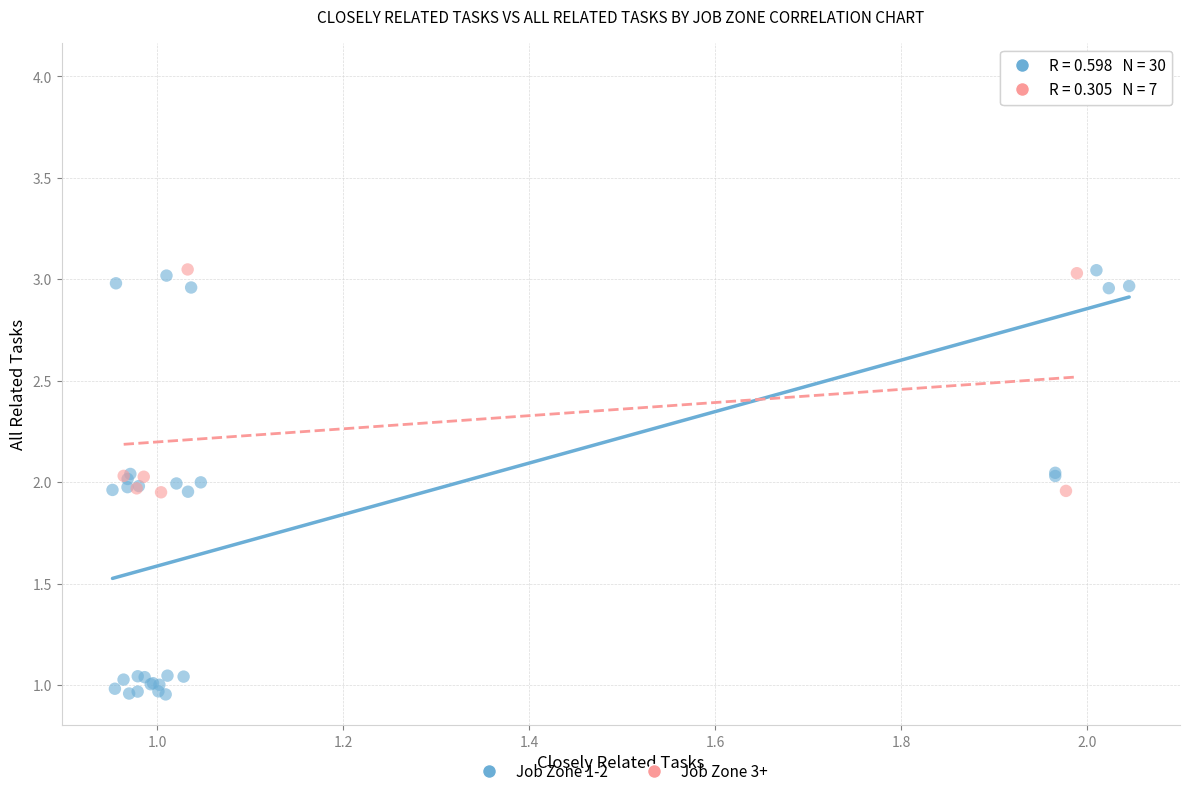

Which series has the largest Y range (max minus min)?

Job Zone 1-2